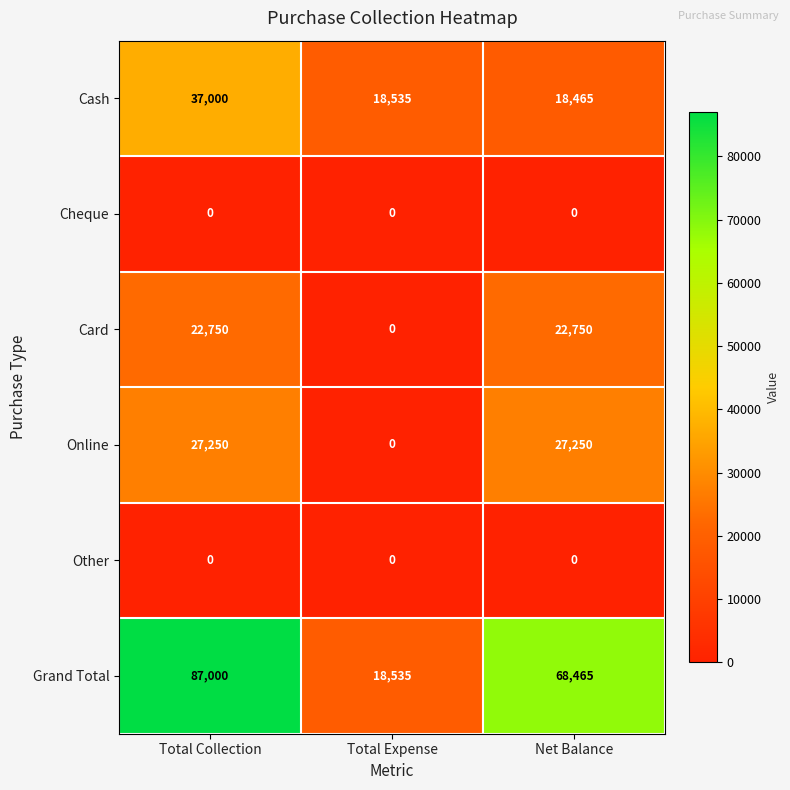

What is the greatest value displayed?

87000